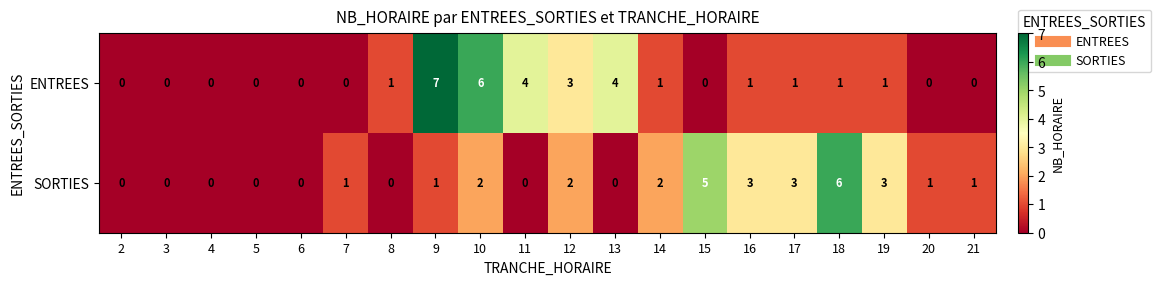

What is the sum of the SORTIES values at 15 and 5?

5